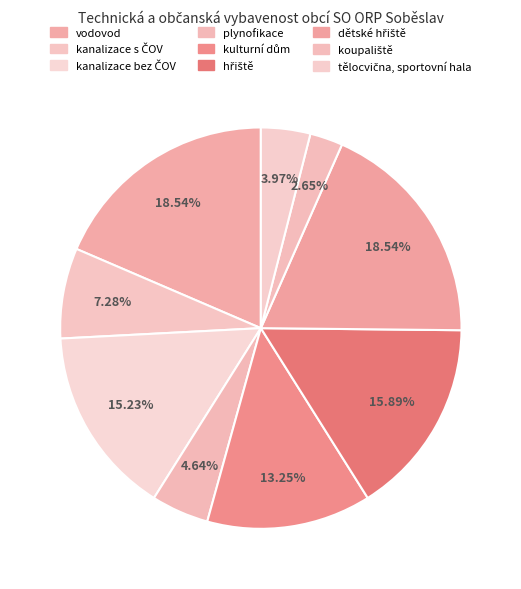

Which slice is the largest?

vodovod